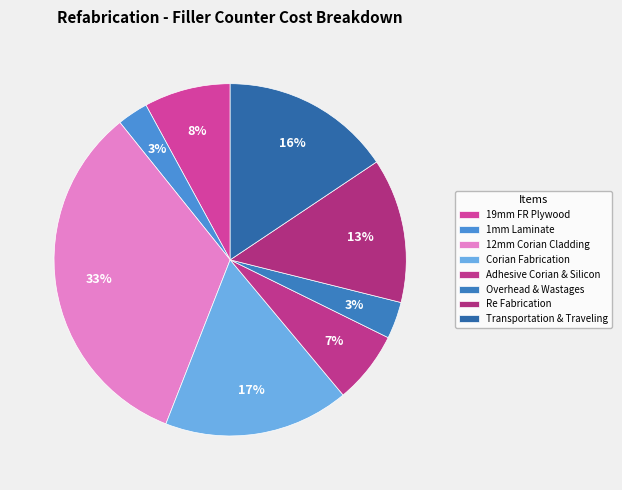

What percentage is the Re Fabrication slice, to the nearest percent?

13%